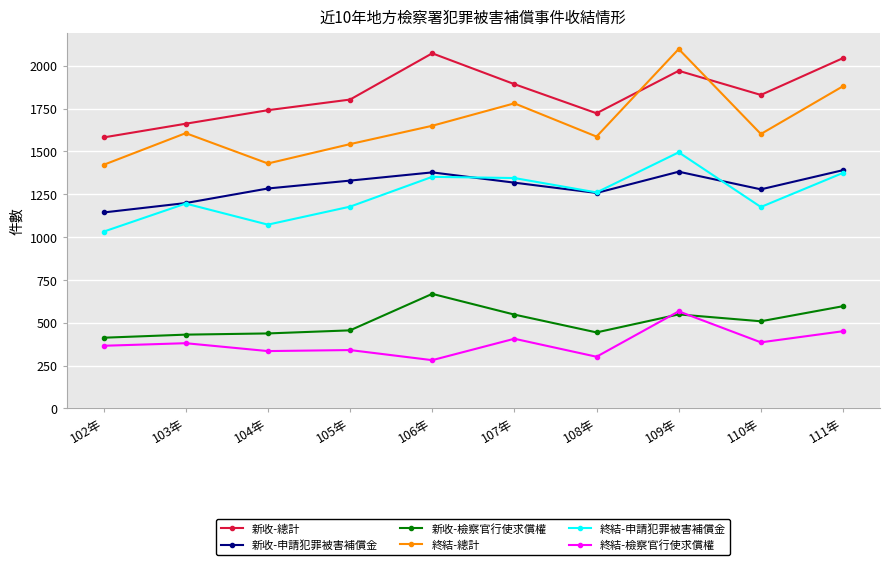

At which category does the chart reach its peak across all series?

109年